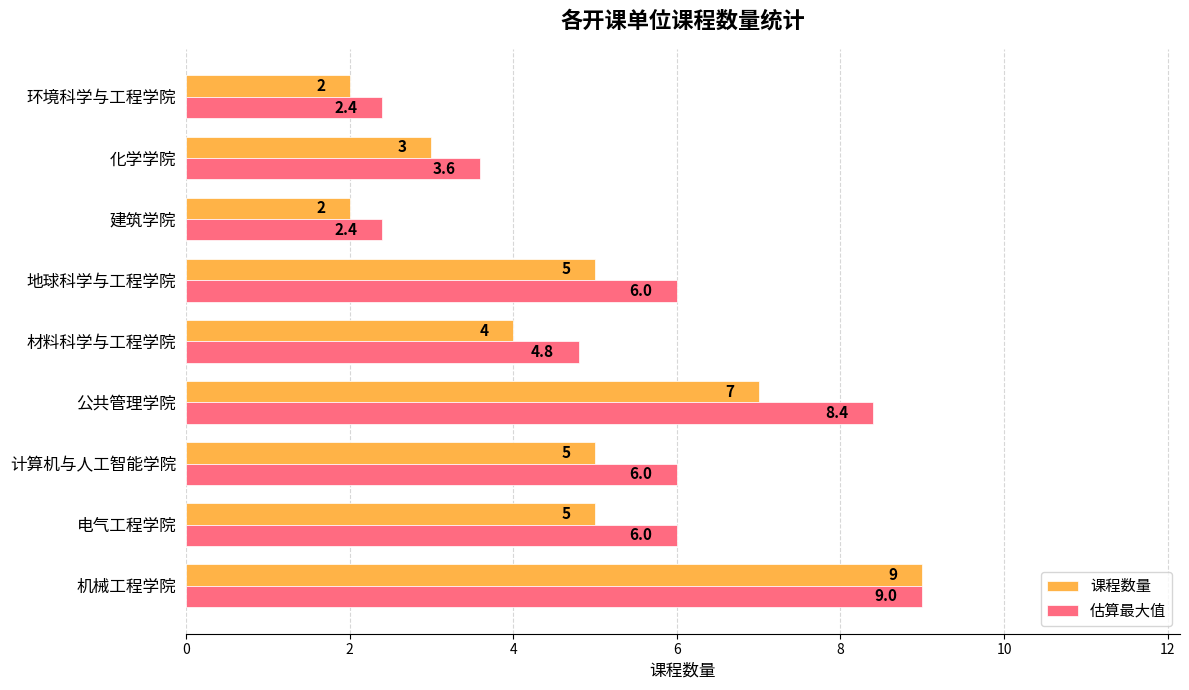

What is the minimum value shown in the chart?

2.0